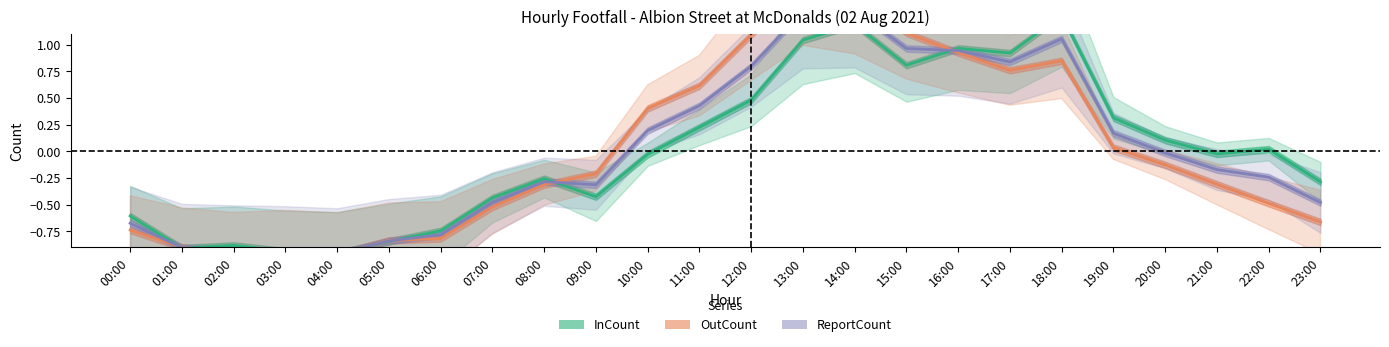

Rank the series by their average value, from lowest to highest.

OutCount, InCount, ReportCount